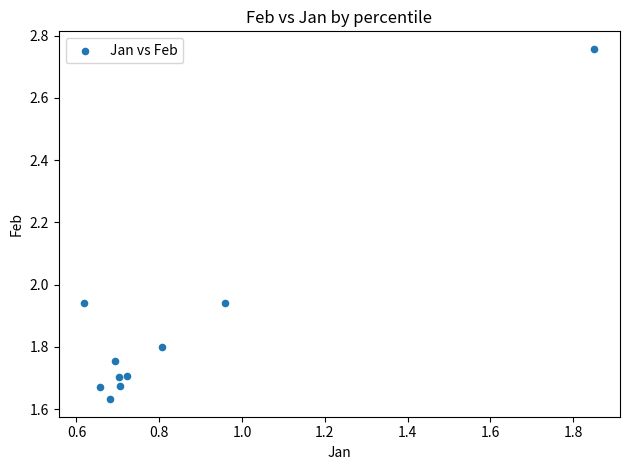

What is the range of Y values (max minus min)?

1.1